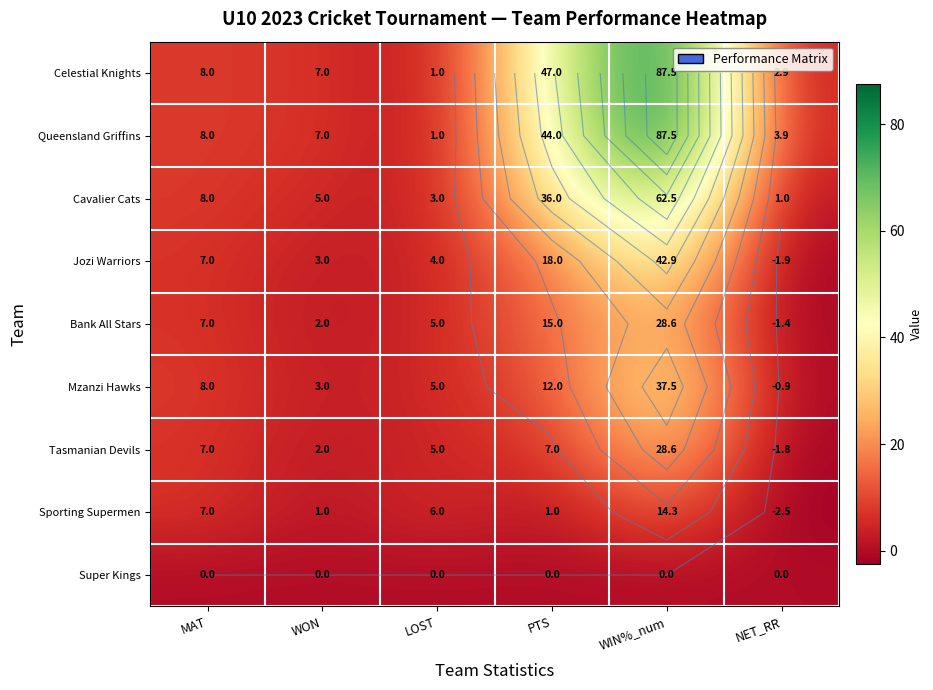

Is it true that Mzanzi Hawks equals 19.8 at WIN%_num?

False